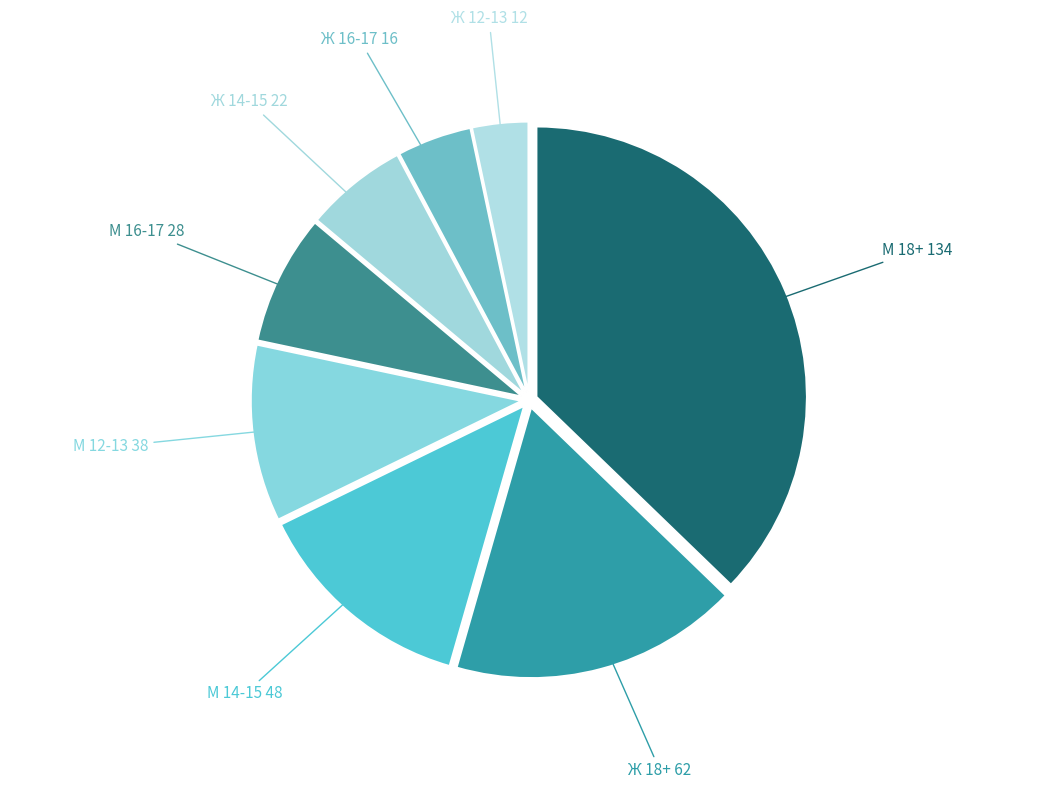

Which has a higher value, М 12-13 38 or Ж 14-15 22?

М 12-13 38